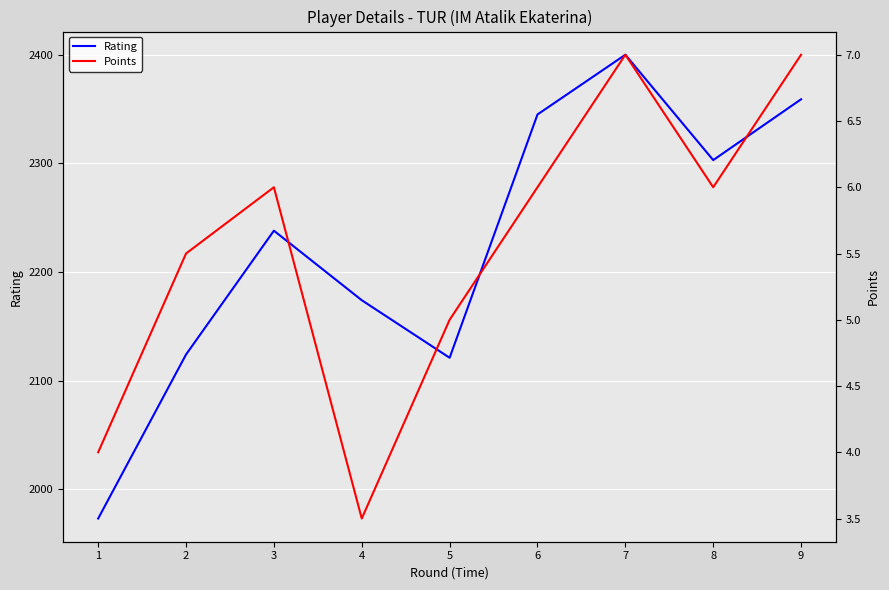

What is the spread (max minus min) of values at 5?

2116.0